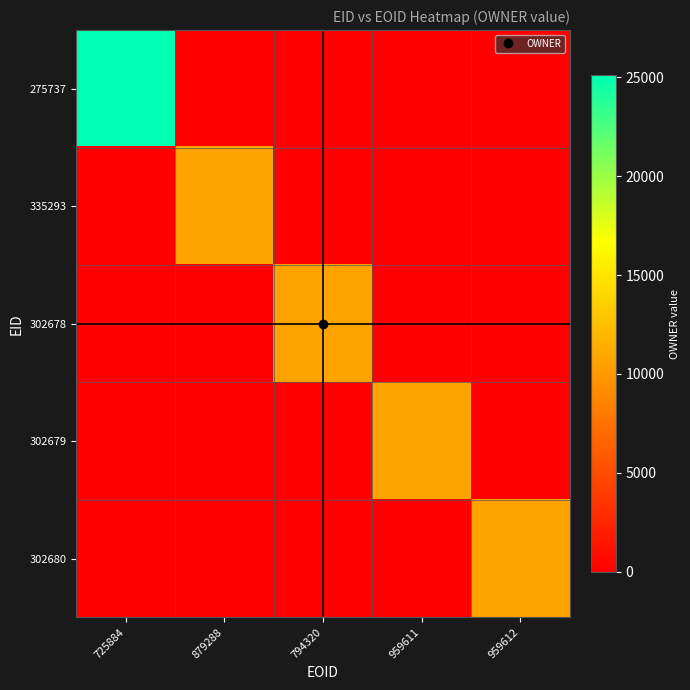

What is the spread (max minus min) of values at 794320?

10716